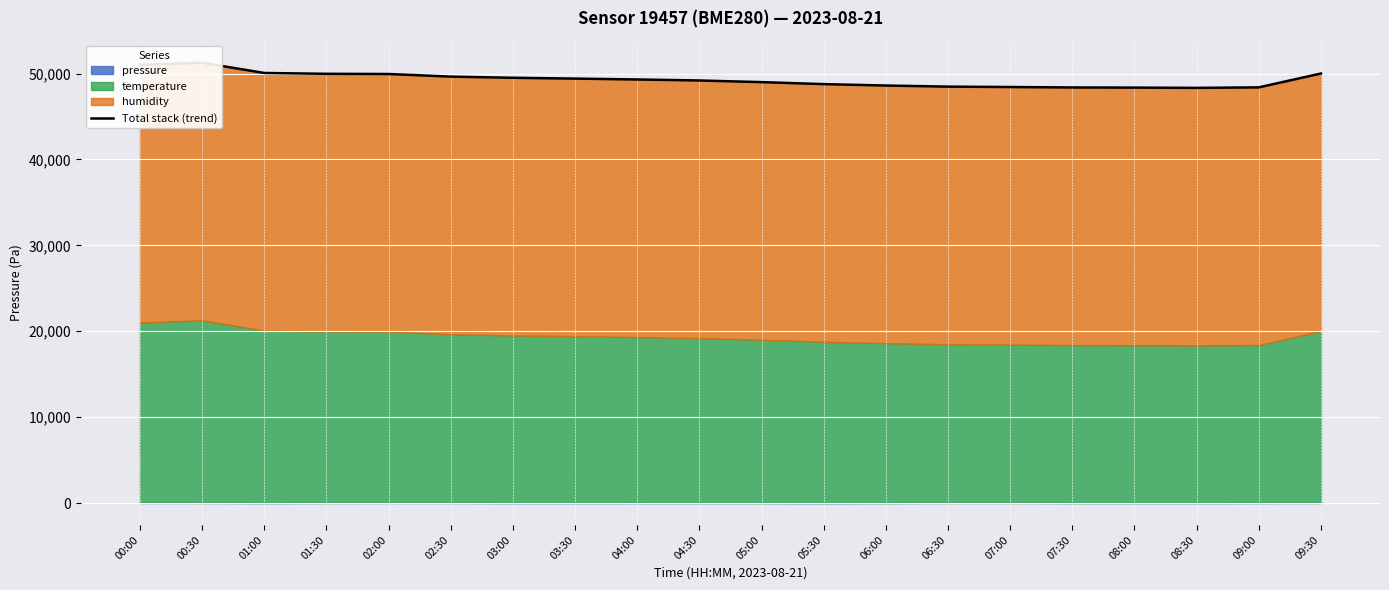

How many points are lower than both their immediate neighbors (excluding endpoints)?

1